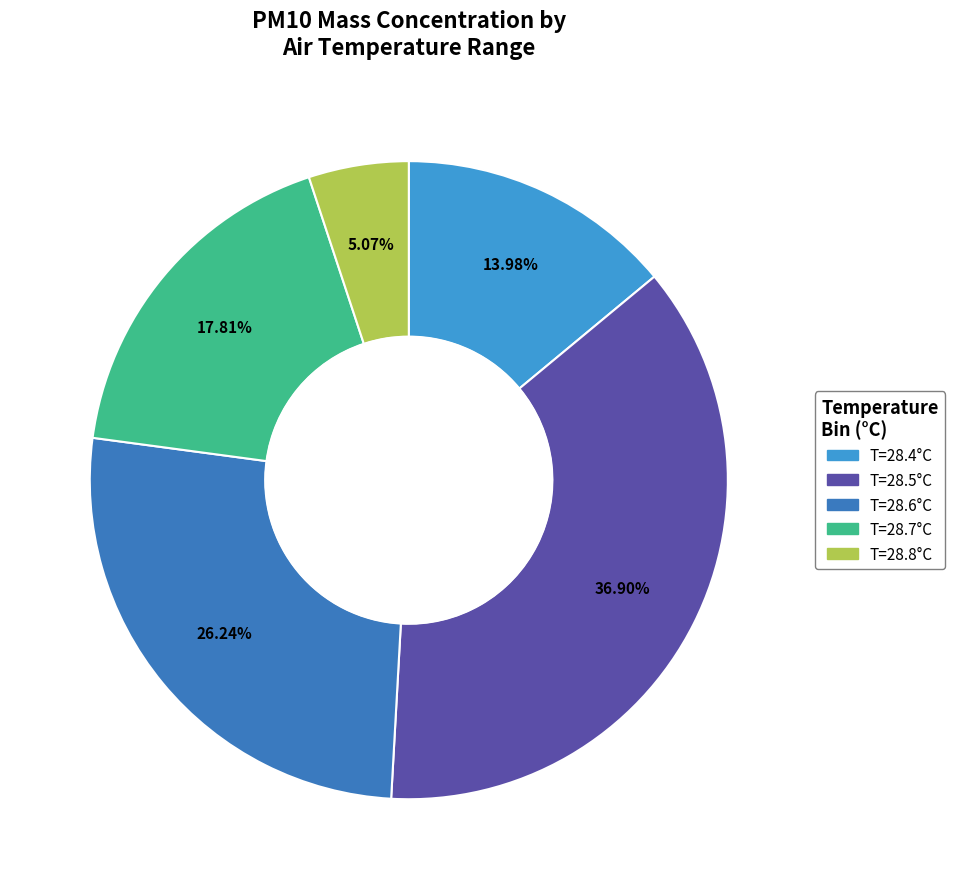

Rank the categories by value from highest to lowest.

T=28.5°C, T=28.6°C, T=28.7°C, T=28.4°C, T=28.8°C